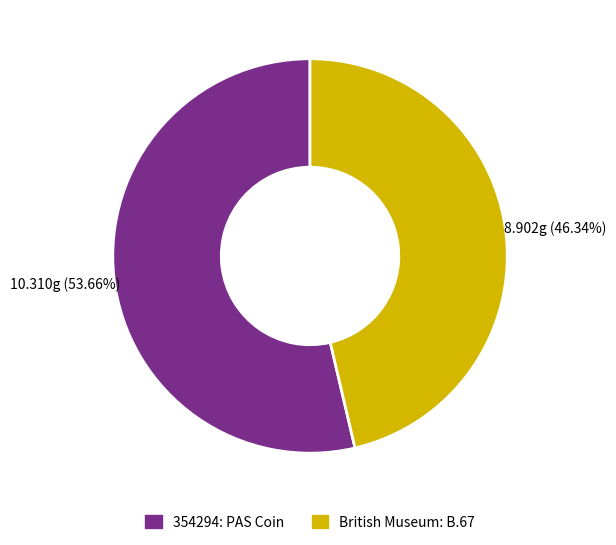

Is it true that British Museum: B.67 is 46% of the pie?

True